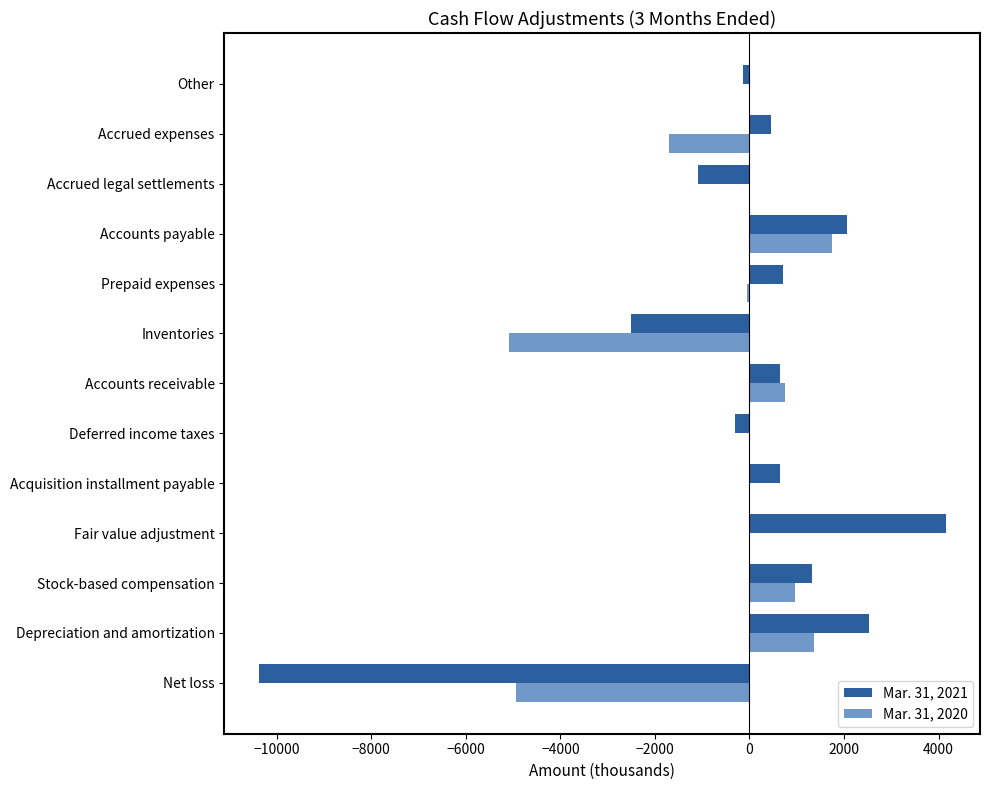

What is the sum of all Mar. 31, 2020 values?

-6956